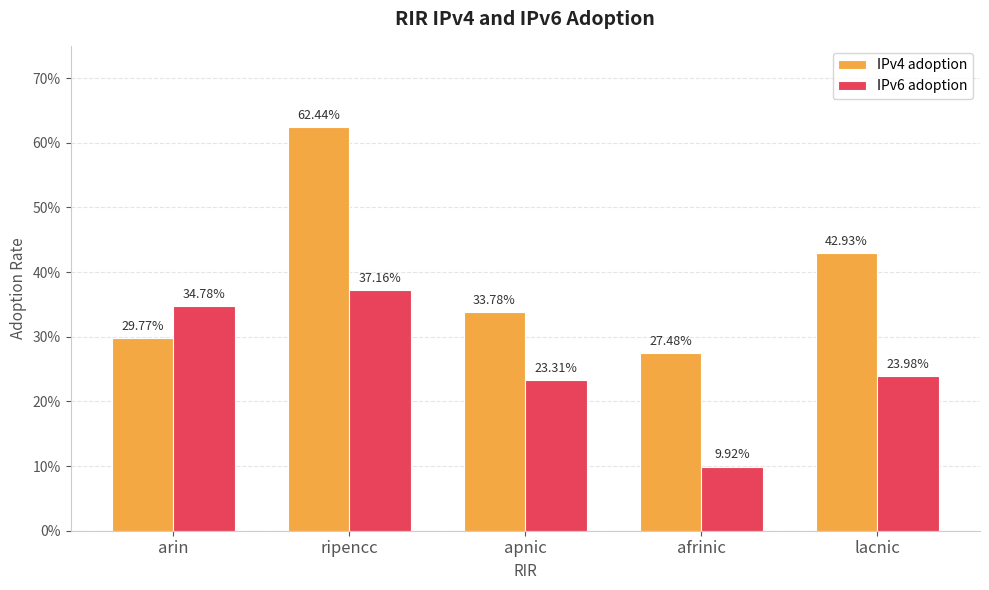

What is the difference between the maximum and minimum values in the IPv6 adoption series?

0.3